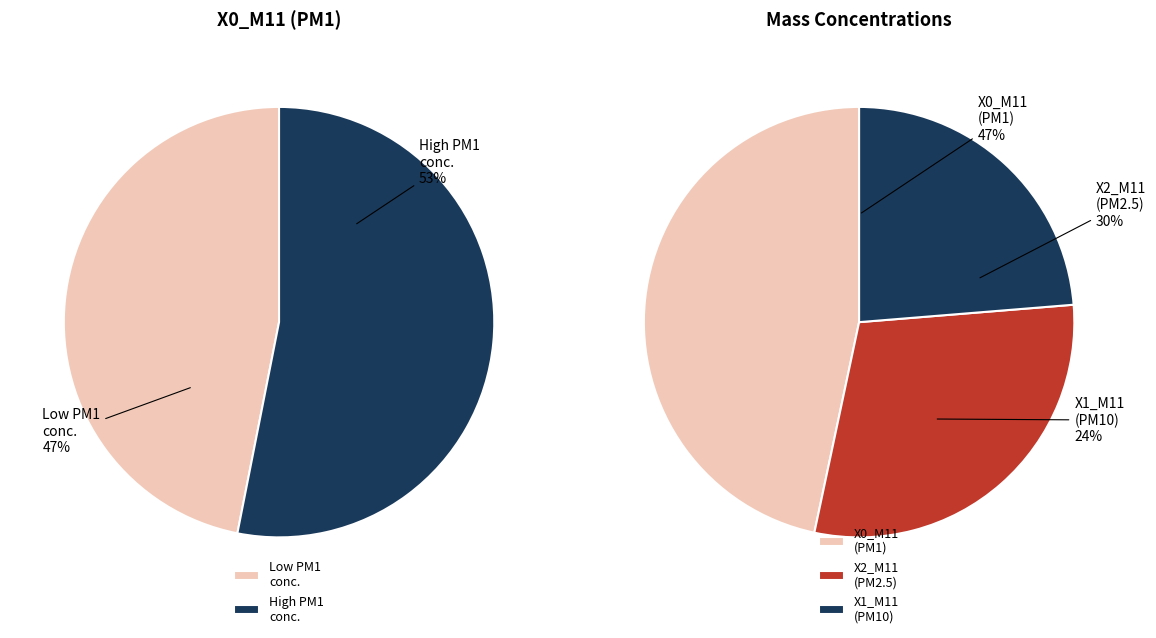

Is it true that 31 is 3% of the pie?

True